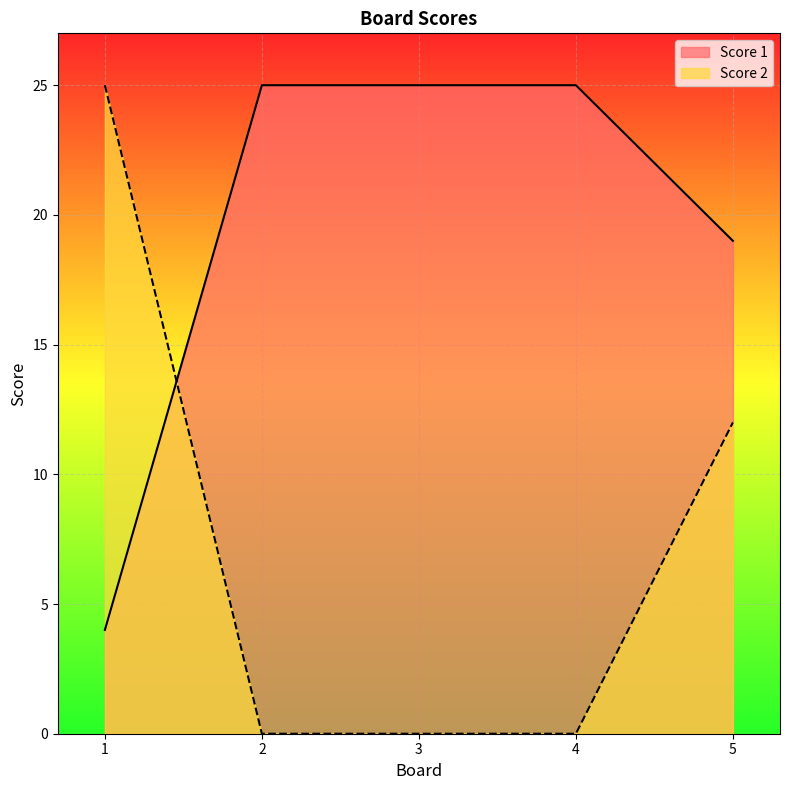

At which category is the sum across all series the highest?

5